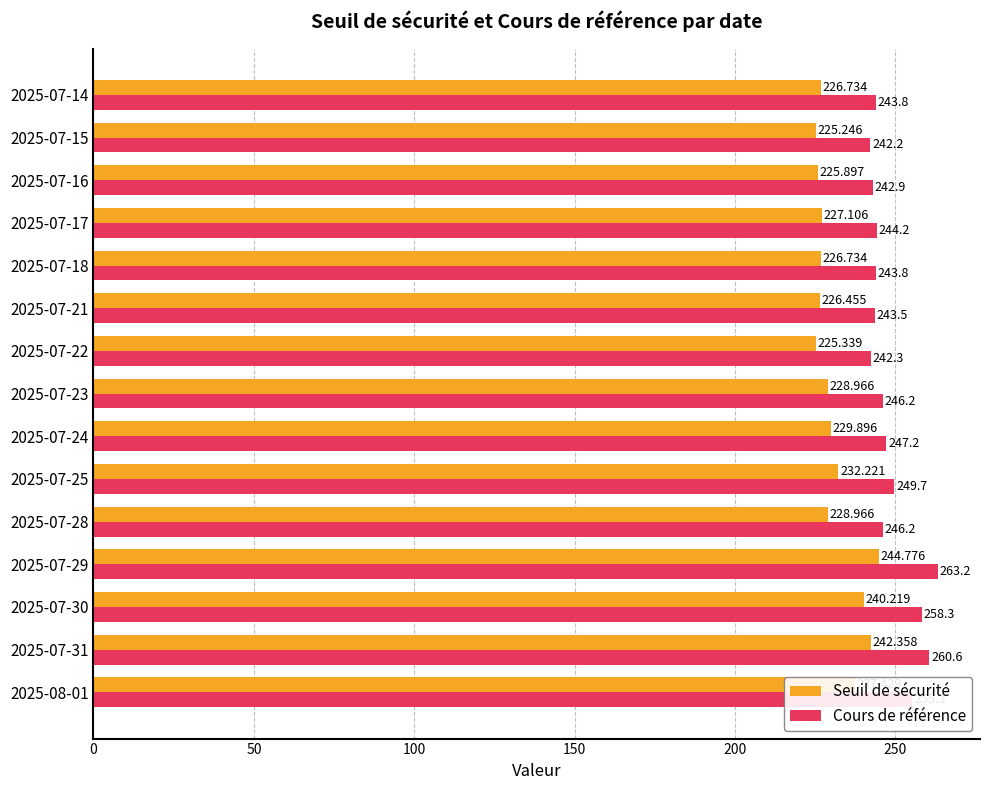

Is the value of Cours de référence at 2025-08-01 greater than the value of Seuil de sécurité at 2025-07-23?

Yes